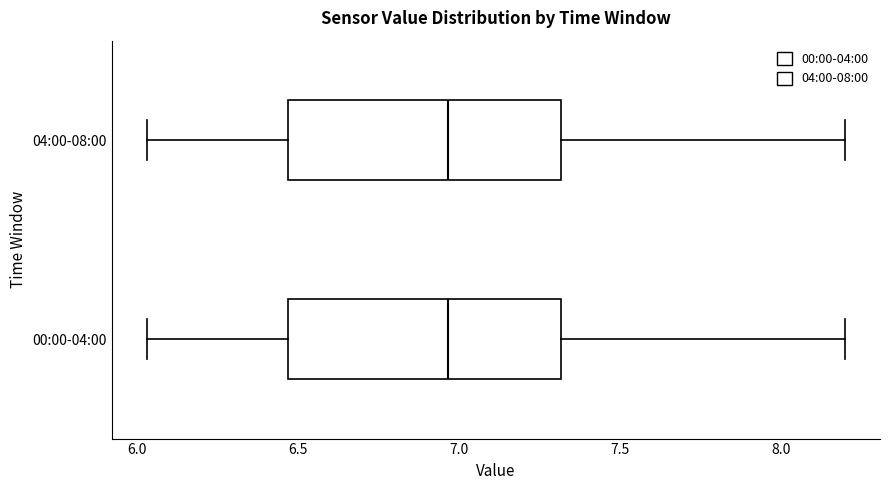

Reading bottom to top, transcribe this box plot: for each box, give where its median line is, the range the box spans, and where its two whiskers end, as read against the x-axis. The values are not printed on the chart, so give them approximately, as read against the axis.

00:00-04:00: median 6.95, box 6.45 to 7.30, whiskers 6.05 to 8.20
04:00-08:00: median 6.95, box 6.45 to 7.30, whiskers 6.05 to 8.20